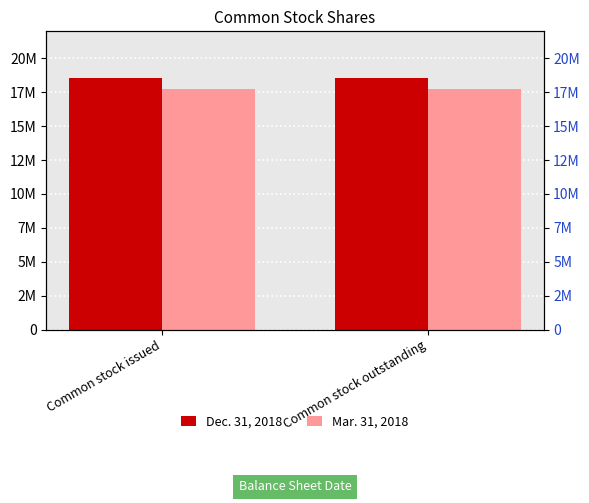

True or false: Mar. 31, 2018 has a value of 17739511 at Common stock outstanding.

True